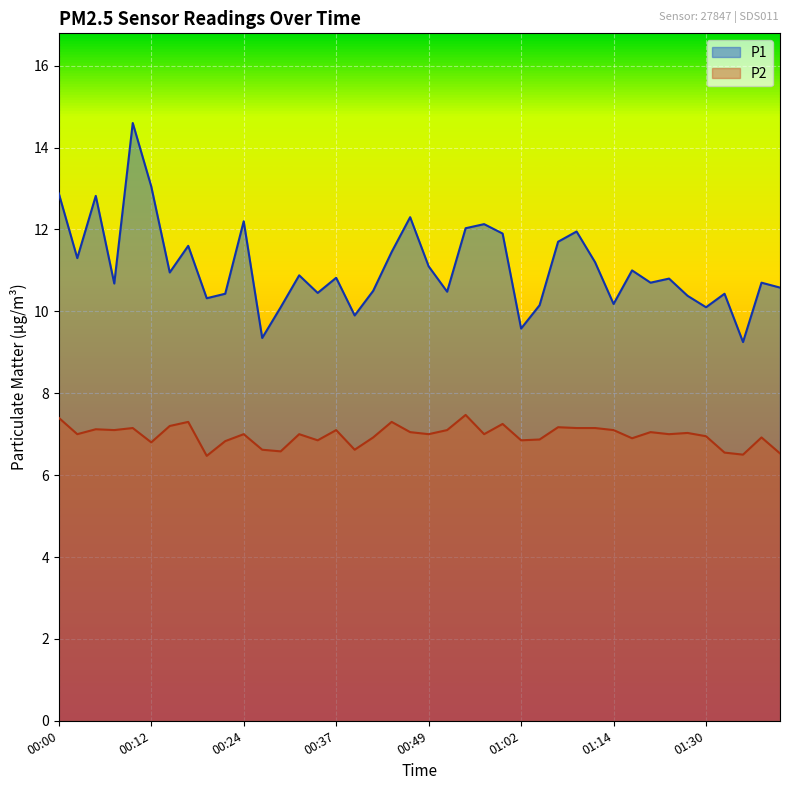

What is the difference between the P1 values at 00:52 and 01:02?

0.9